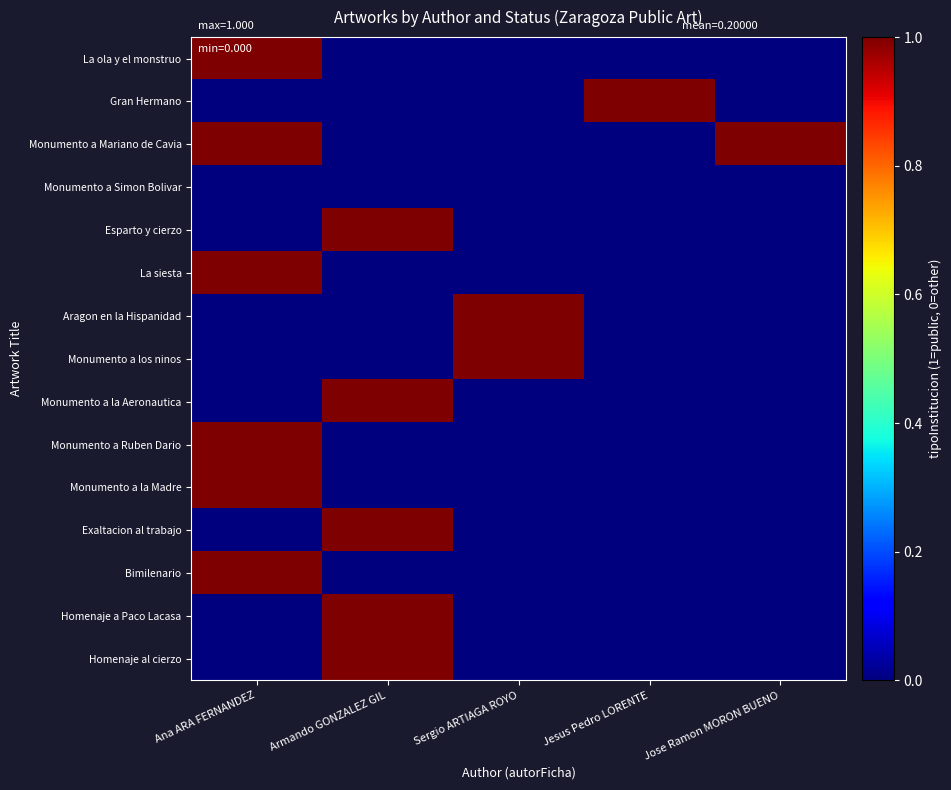

Which label corresponds to the largest value in the chart?

Ana ARA FERNANDEZ